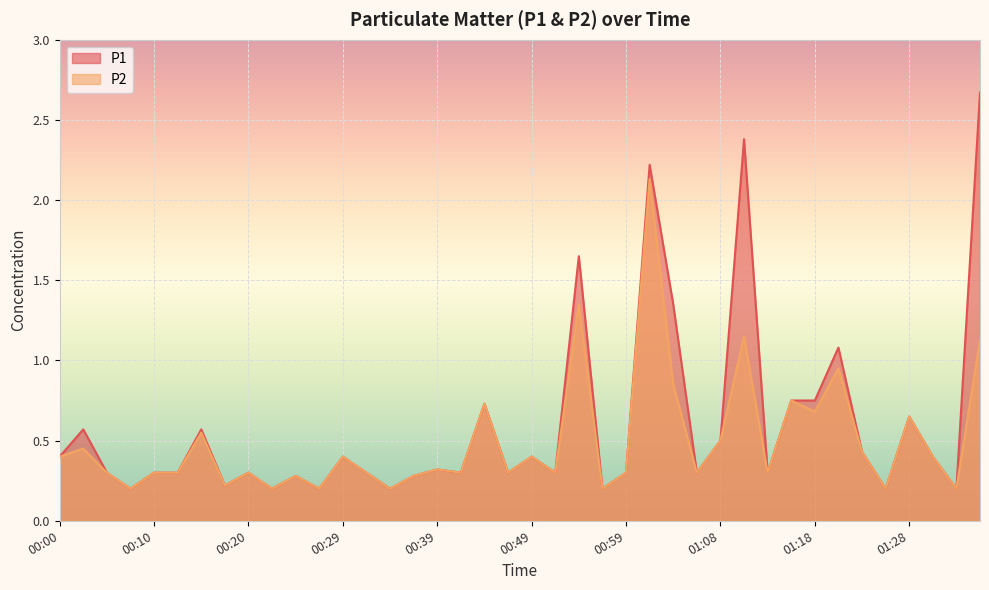

How many data points does each series have?

40